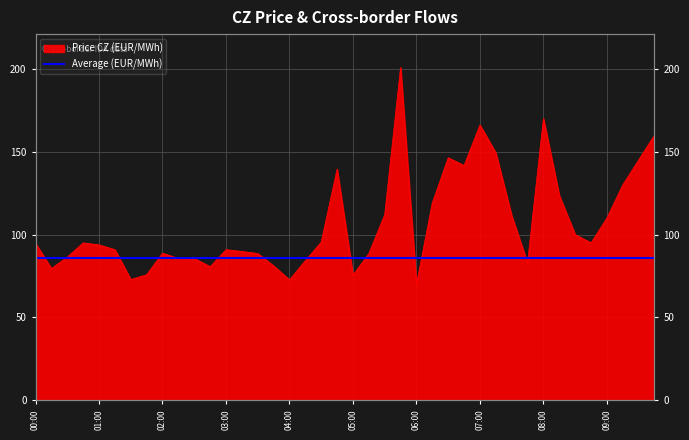

What is the sum of all values?

4269.6